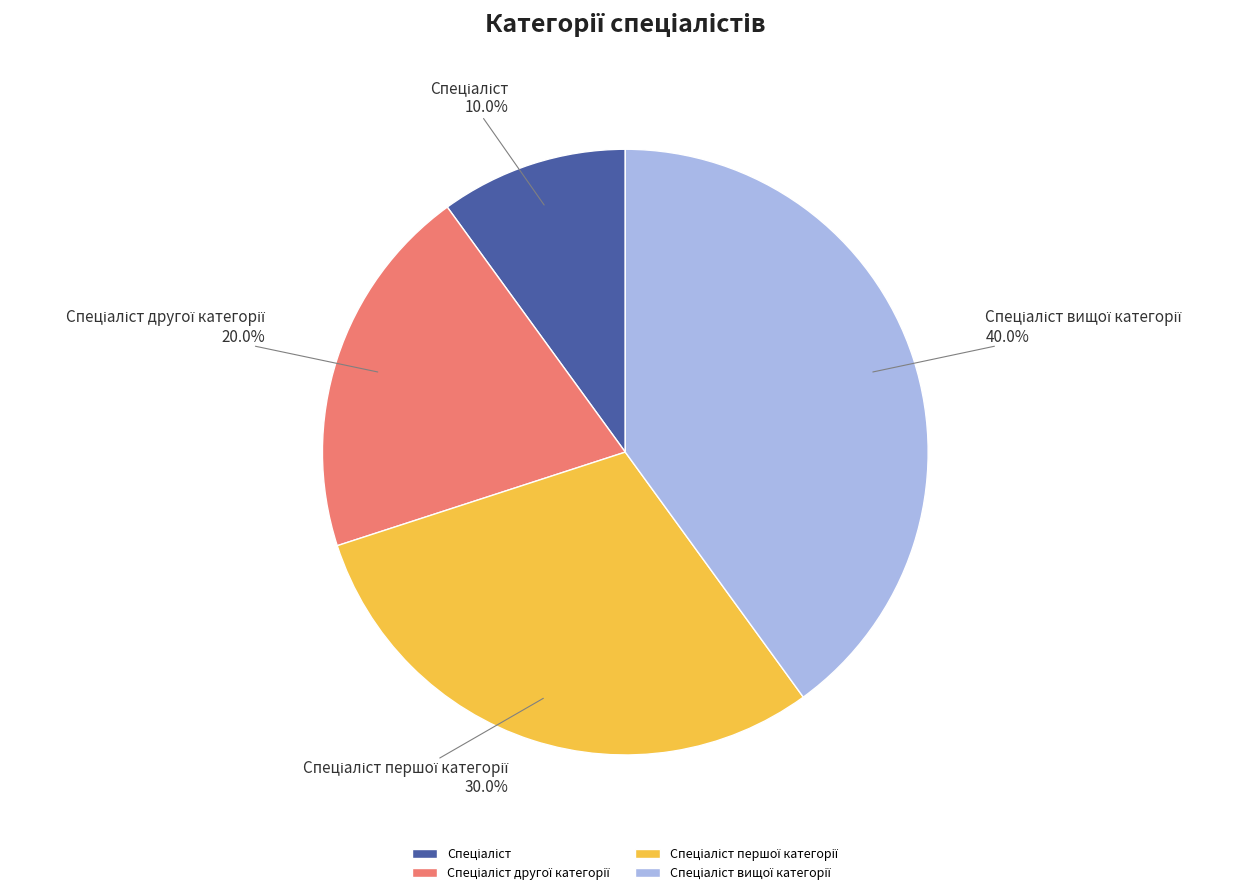

How many slices are in this pie chart?

4